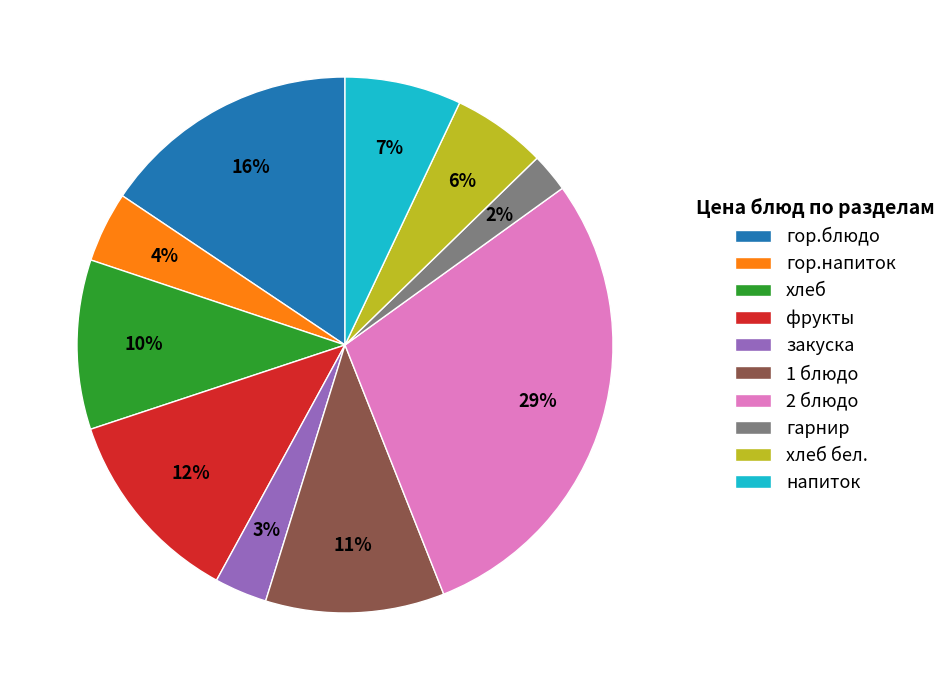

To the nearest percent, what percentage of the pie is хлеб бел.?

6%